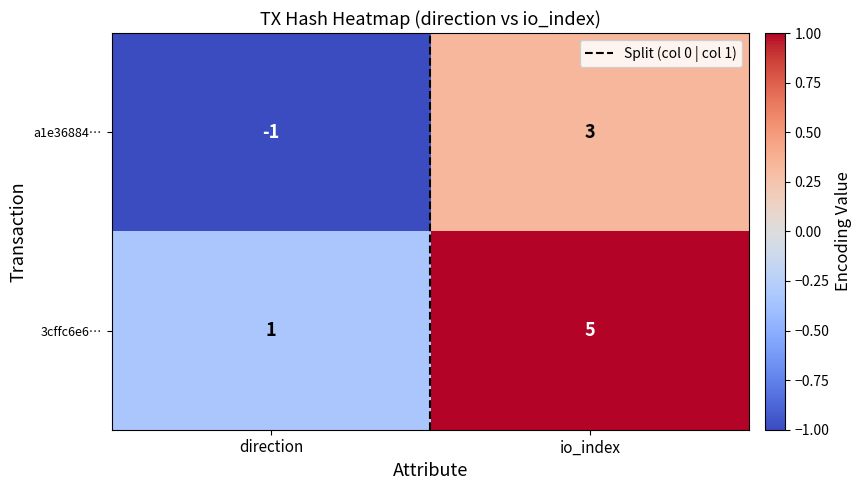

At which label does a1e36884… reach its peak?

io_index